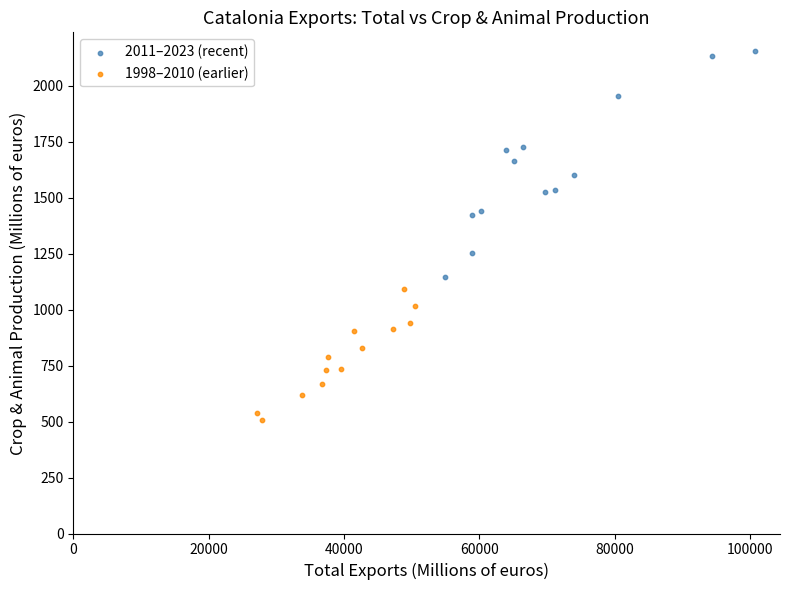

Which series contains the lowest Y value?

1998–2010 (earlier)